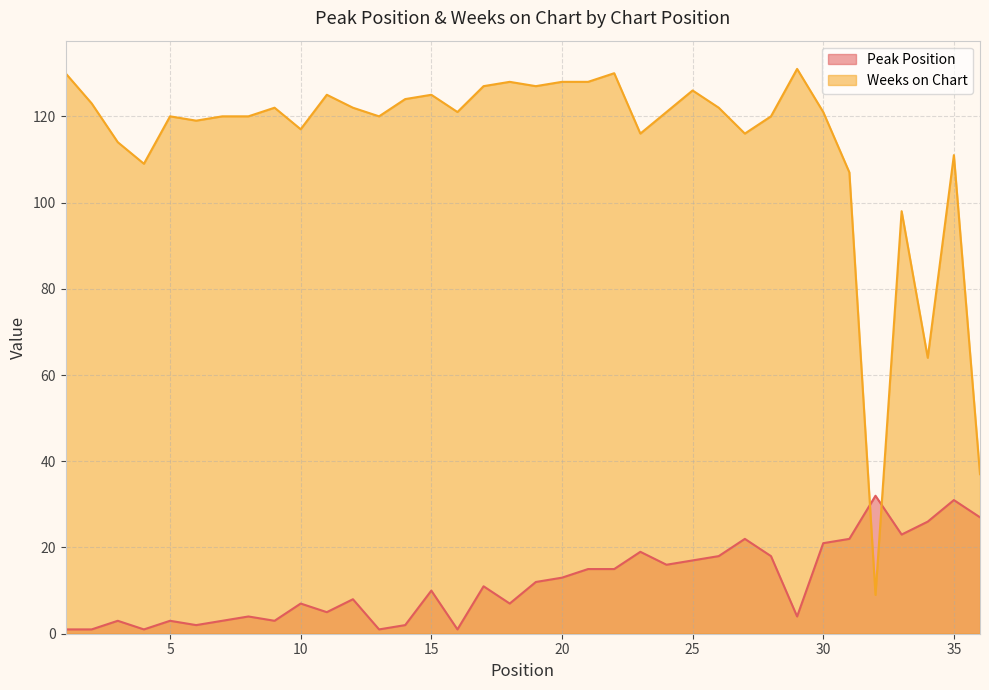

True or false: Weeks on Chart has more than 1 interior local peaks.

True